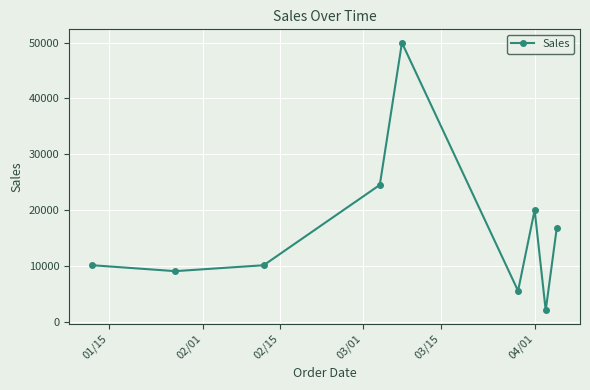

What is the greatest value displayed?

50000